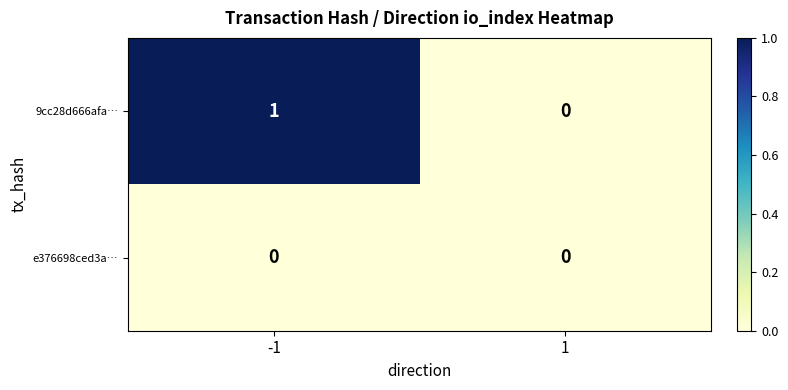

Which series has the widest spread of values?

9cc28d666afa…